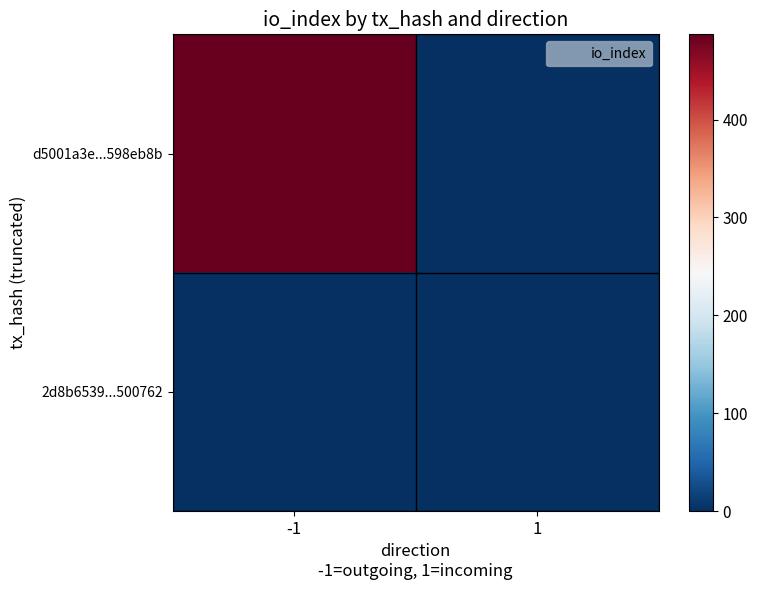

Rank the series by their maximum value, from lowest to highest.

2d8b6539...500762, d5001a3e...598eb8b